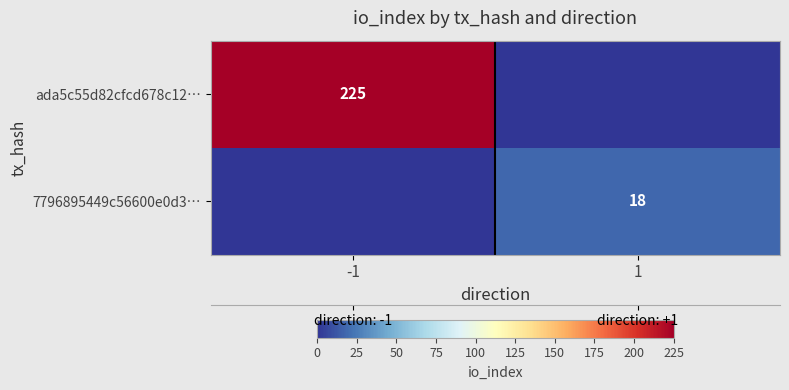

The 7796895449c56600e0d3… series shows 18 at 1. True or false?

True